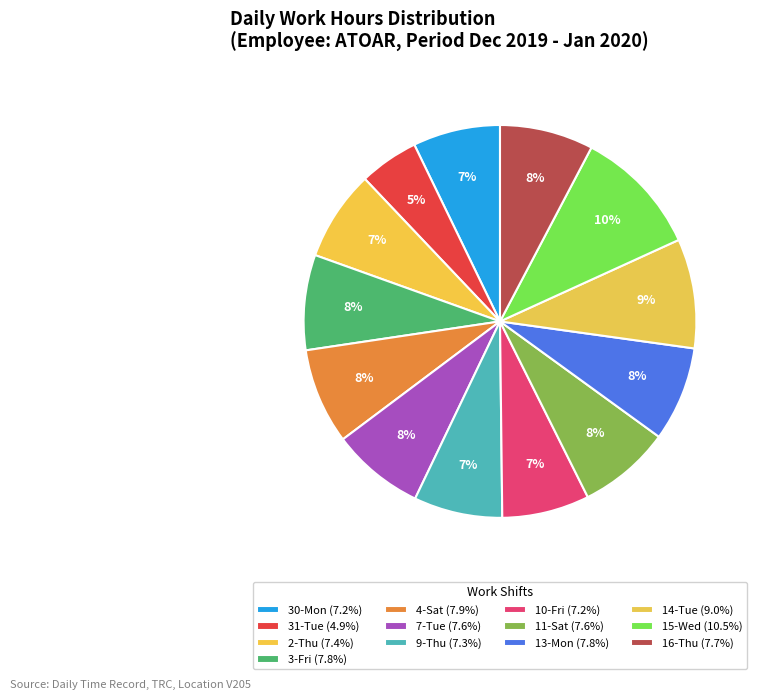

Does any single category account for the majority?

No